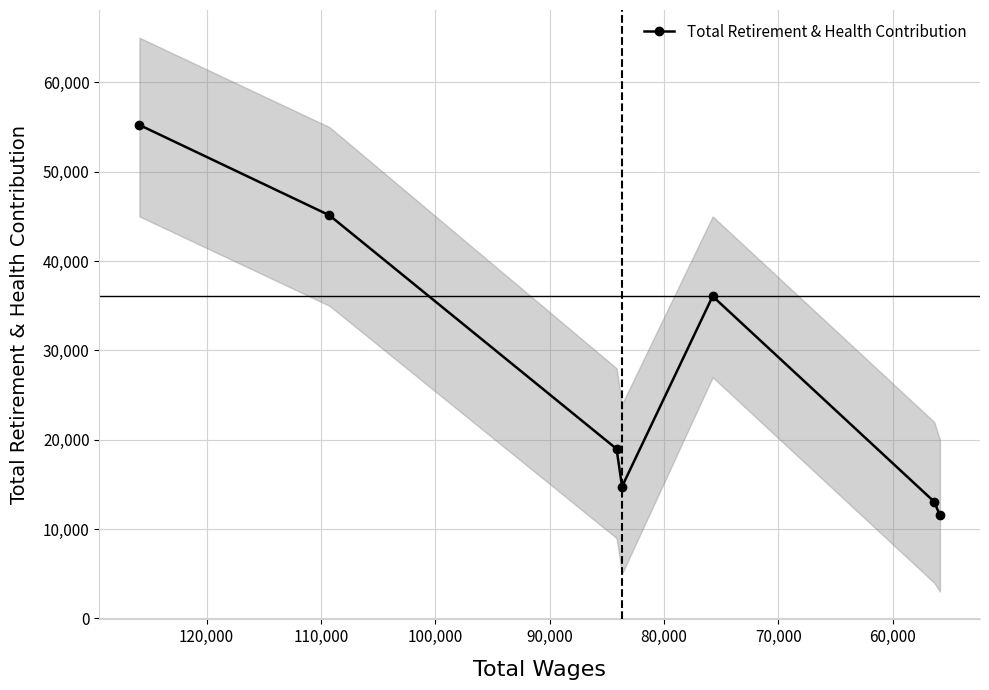

How many values are below 18983?

3